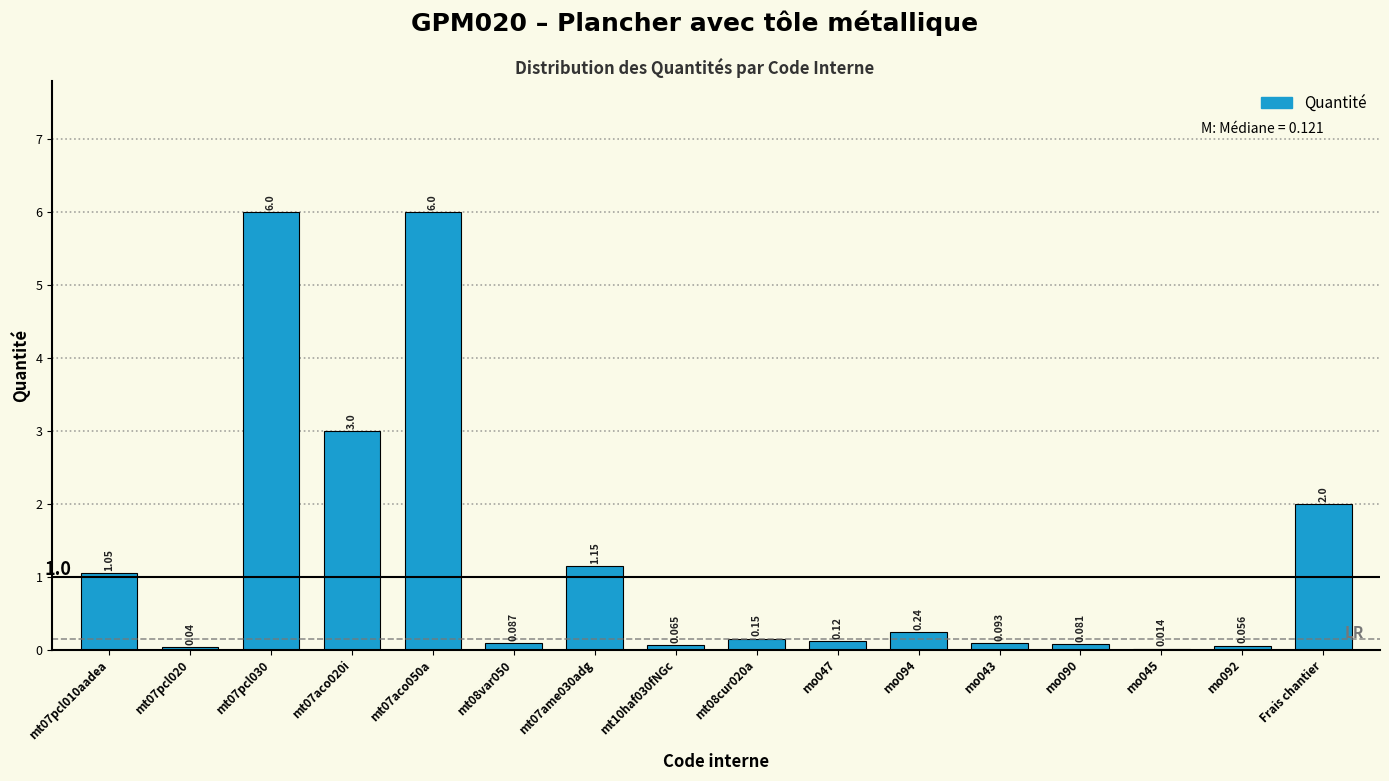

How many categories are shown in the chart?

16